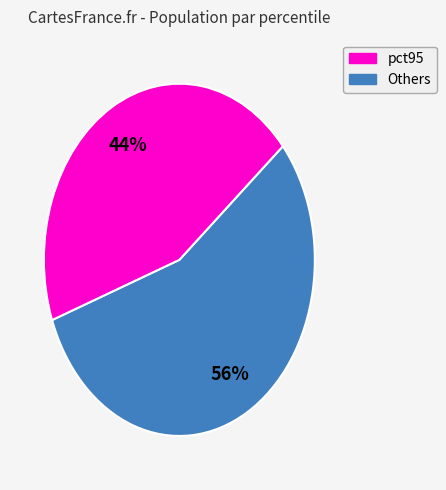

Does any single category account for the majority?

Yes